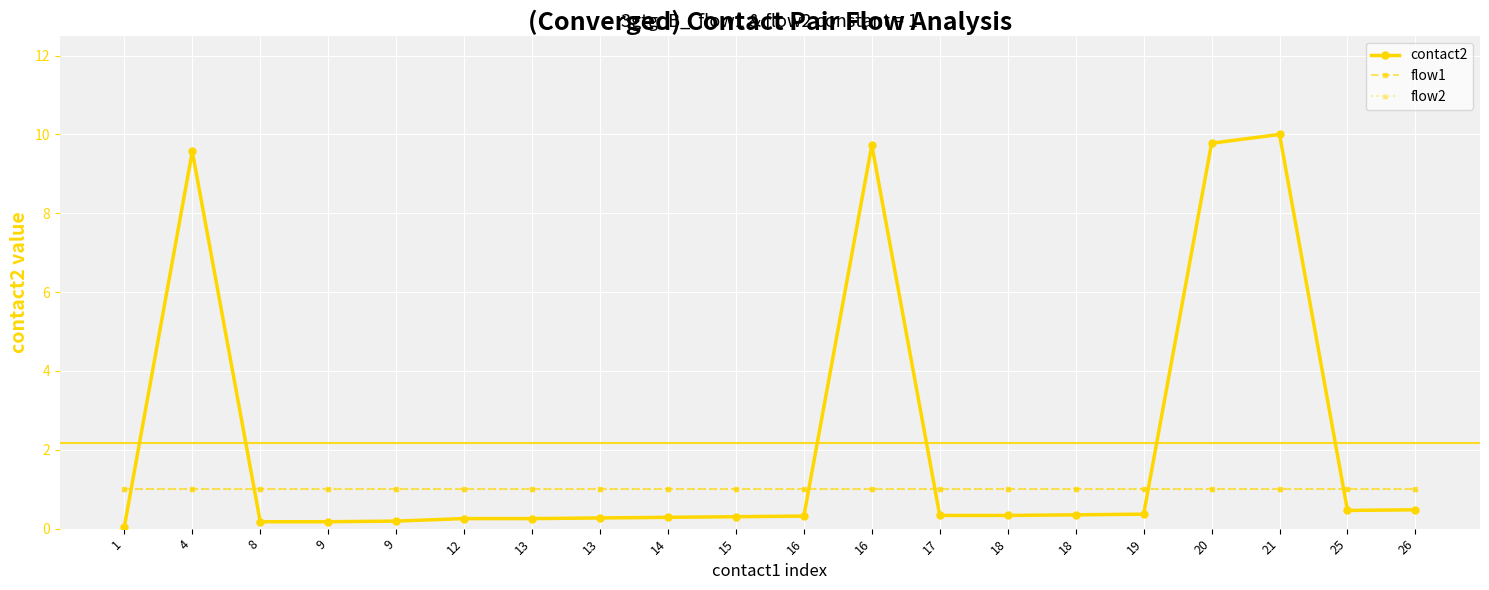

Does the chart have visible grid lines?

Yes